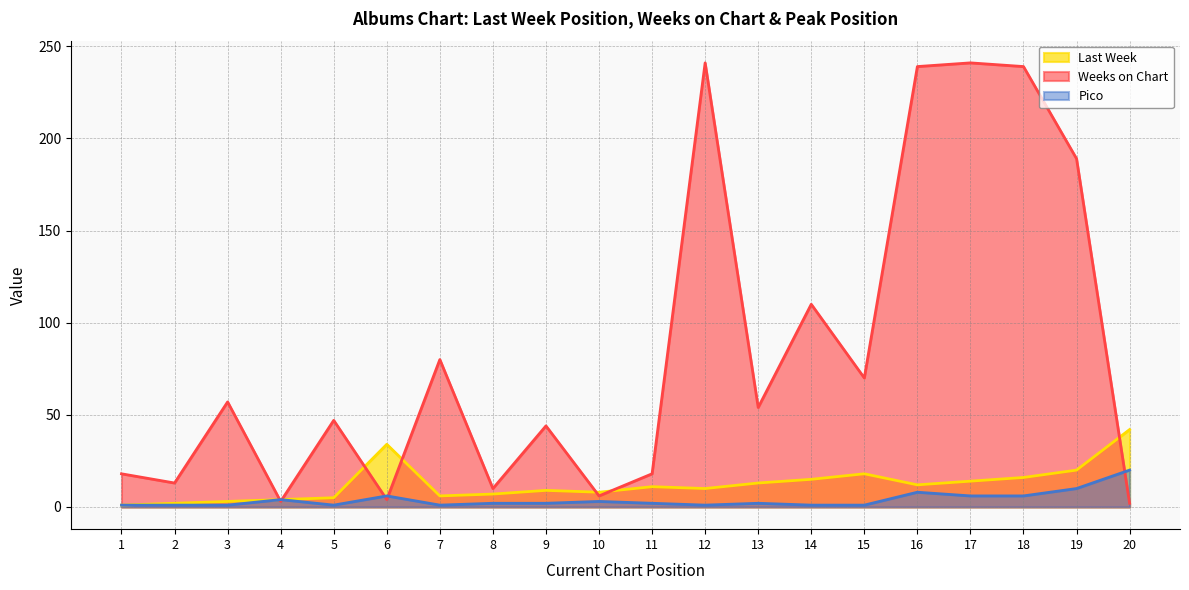

The Weeks on Chart series shows 54 at 13. True or false?

True